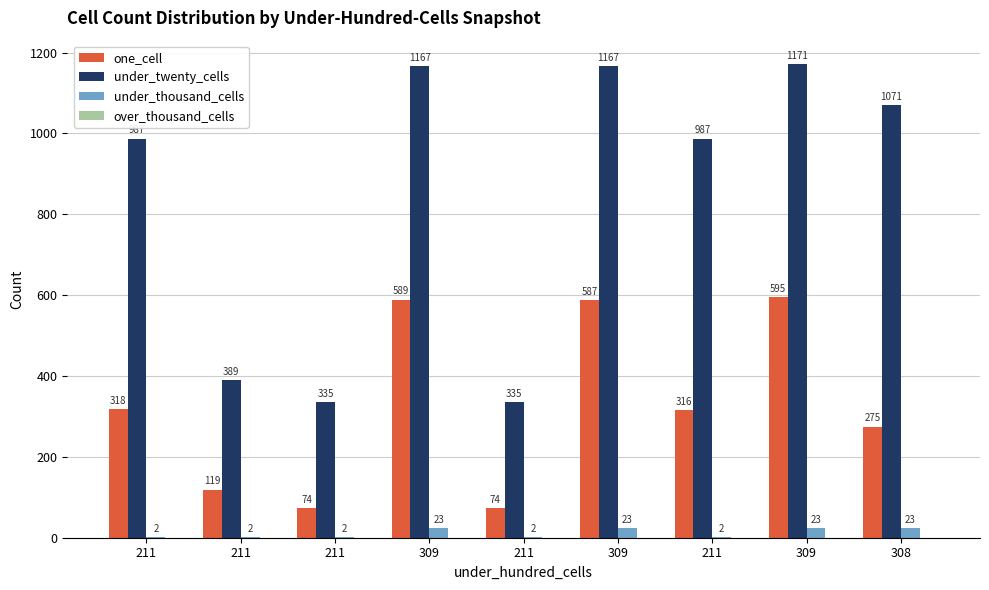

What is the difference between the under_twenty_cells values at 211 and 309?

184